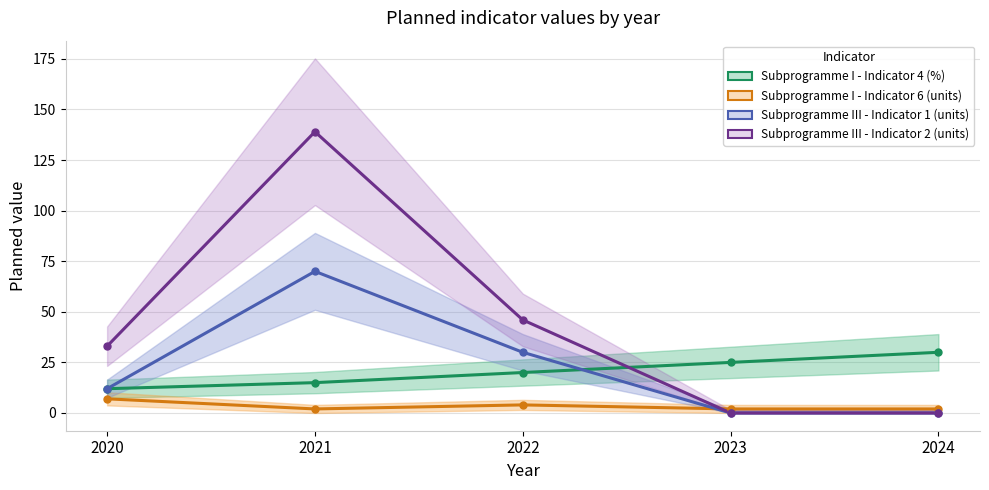

How many intersections are there between Subprogramme I - Indicator 4 (%) and Subprogramme III - Indicator 1 (units)?

1